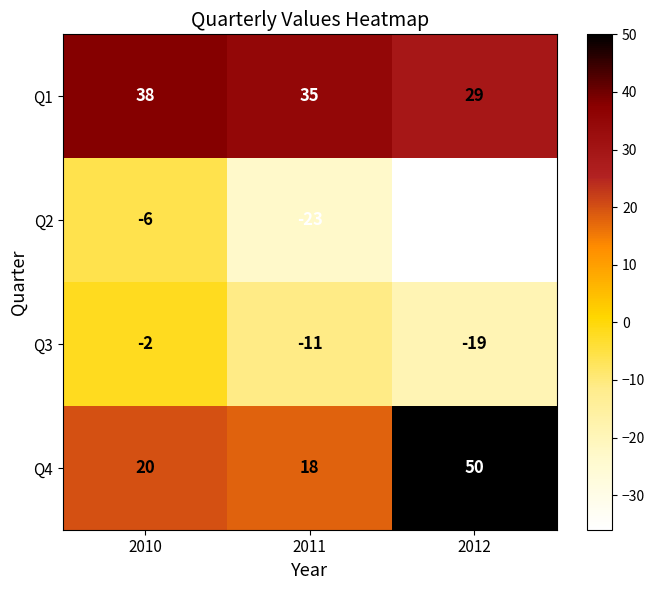

What is the smallest value displayed?

-36